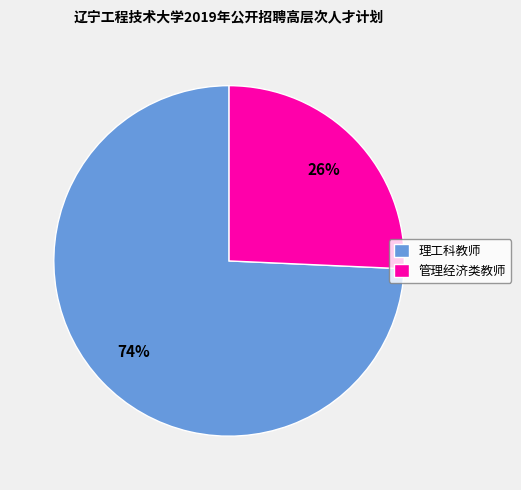

To the nearest percent, what is the combined percentage of 管理经济类教师 and 理工科教师?

100%